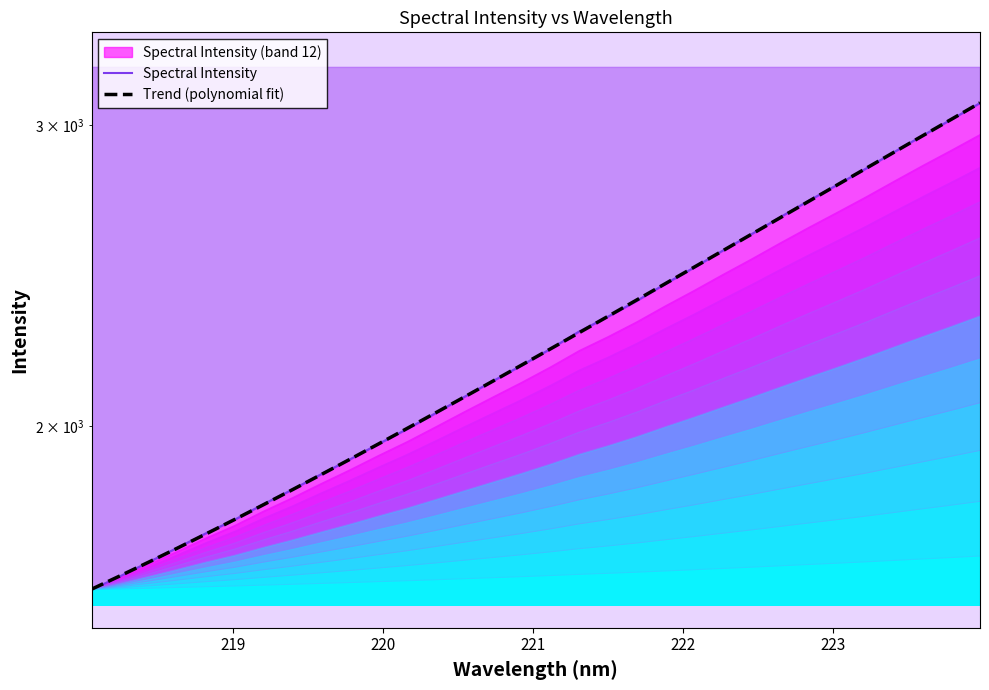

Reading left to right, transcribe all the data shown in this chart.

Spectral Intensity: 1604.7	1634.1	1665.6	1698.1	1731.8	1763.8	1801.0	1836.3	1874.6	1912.3	1952.6	1992.2	2035.7	2080.7	2125.6	2170.9	2219.3	2272.0	2317.6	2367.1	2422.1	2475.8	2532.8	2589.3	2649.2	2708.7	2767.7	2828.7	2893.5	2958.7	3023.3	3090.8
Trend (polynomial fit): 1605.7	1635.1	1665.6	1697.3	1730.2	1764.3	1799.5	1836.0	1873.6	1912.5	1952.6	1994.0	2036.6	2080.4	2125.5	2171.9	2219.5	2268.4	2318.6	2370.1	2422.9	2477.0	2532.4	2589.1	2647.2	2706.6	2767.4	2829.6	2893.1	2957.9	3024.2	3091.8